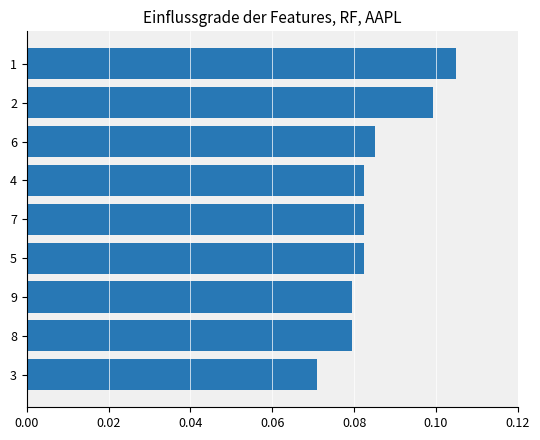

Does the chart contain any negative values?

No